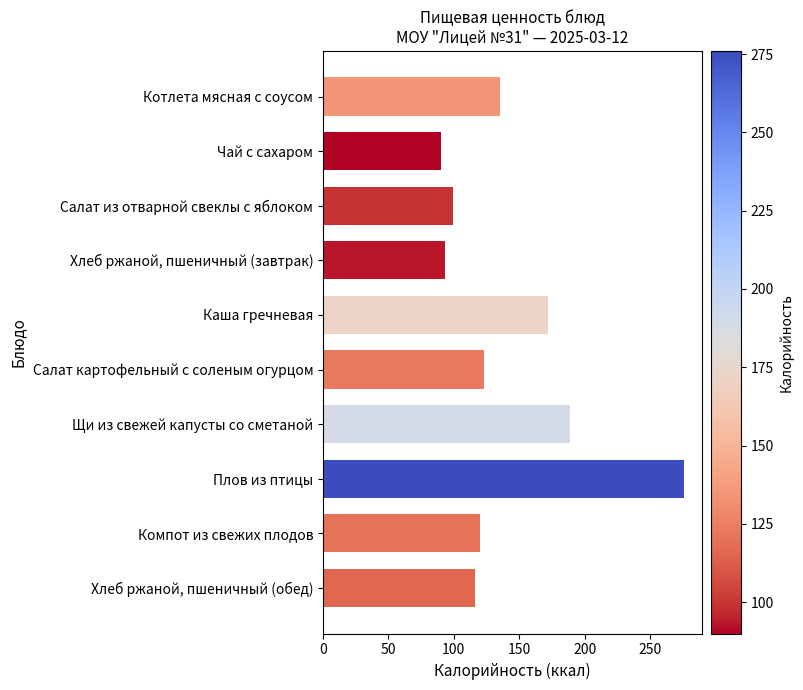

Reading bottom to top, list all the values displayed in this chart.

116	120	276	189	123	172	93	99	90	135